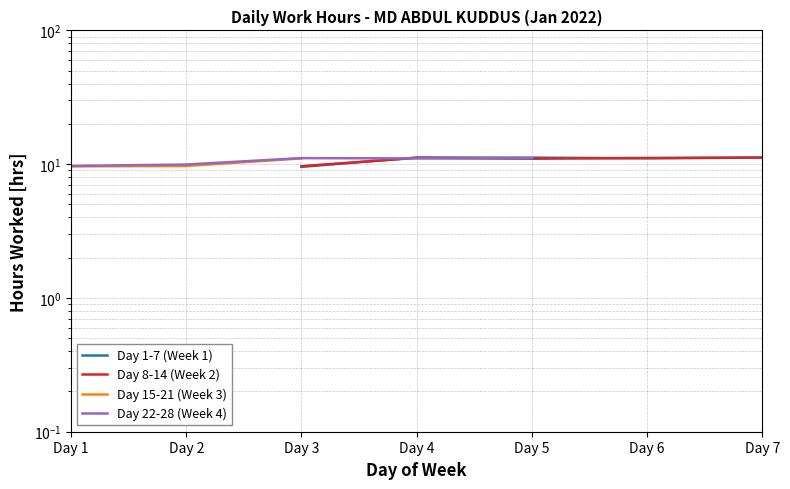

How many lines are shown in the chart?

4